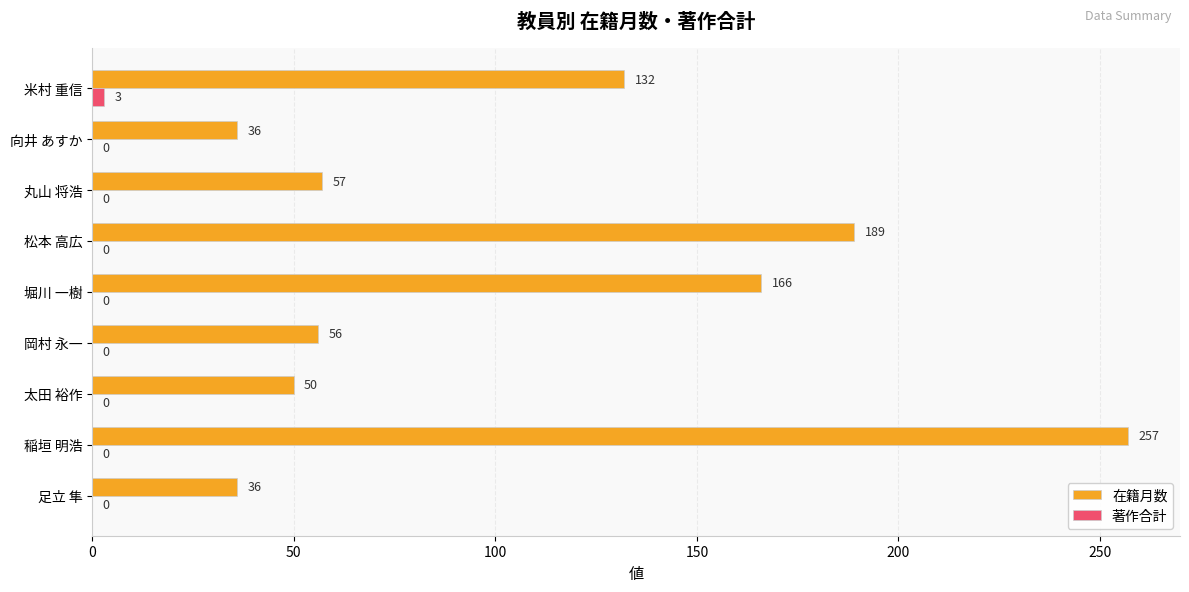

True or false: 在籍月数 has a value of 36 at 足立 隼.

True